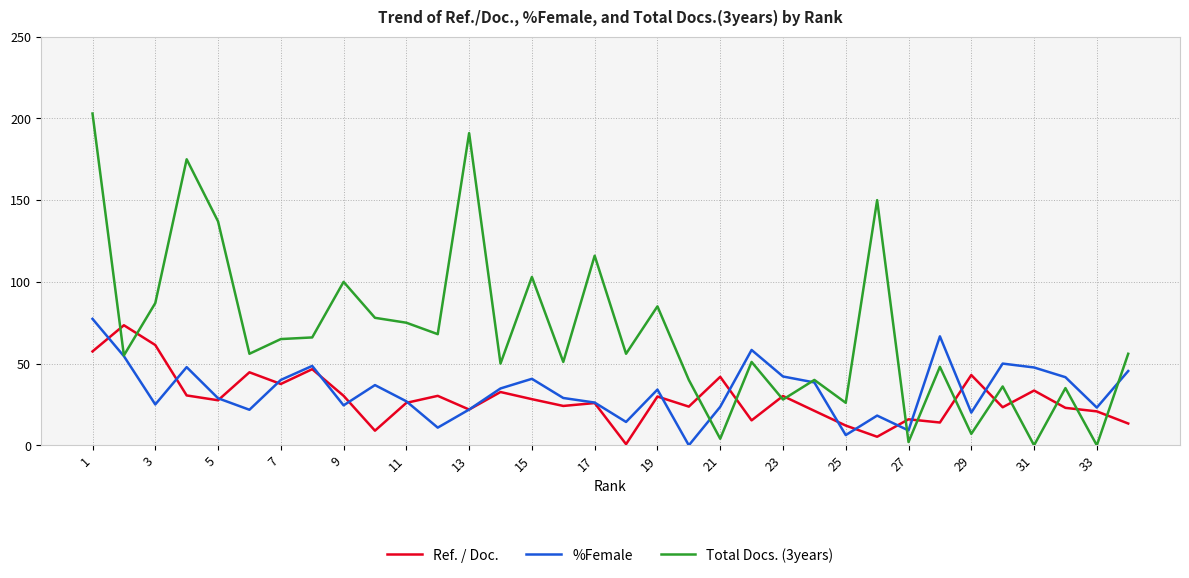

Which series has the widest spread of values?

Total Docs. (3years)